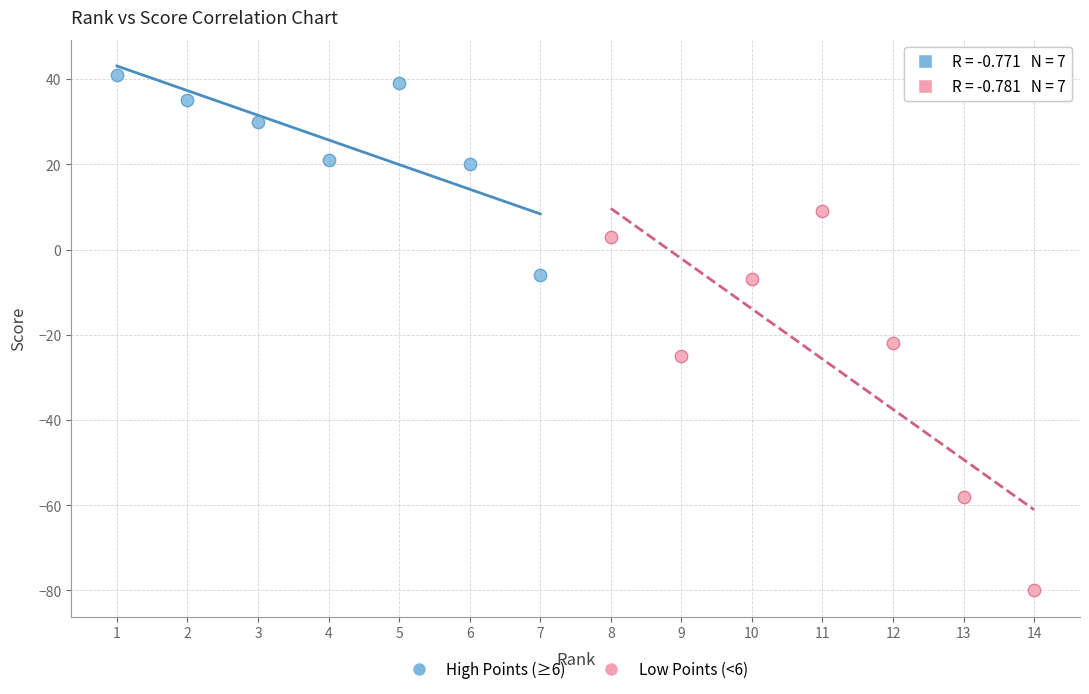

Which series has the widest spread of Y values?

Low Points (<6)